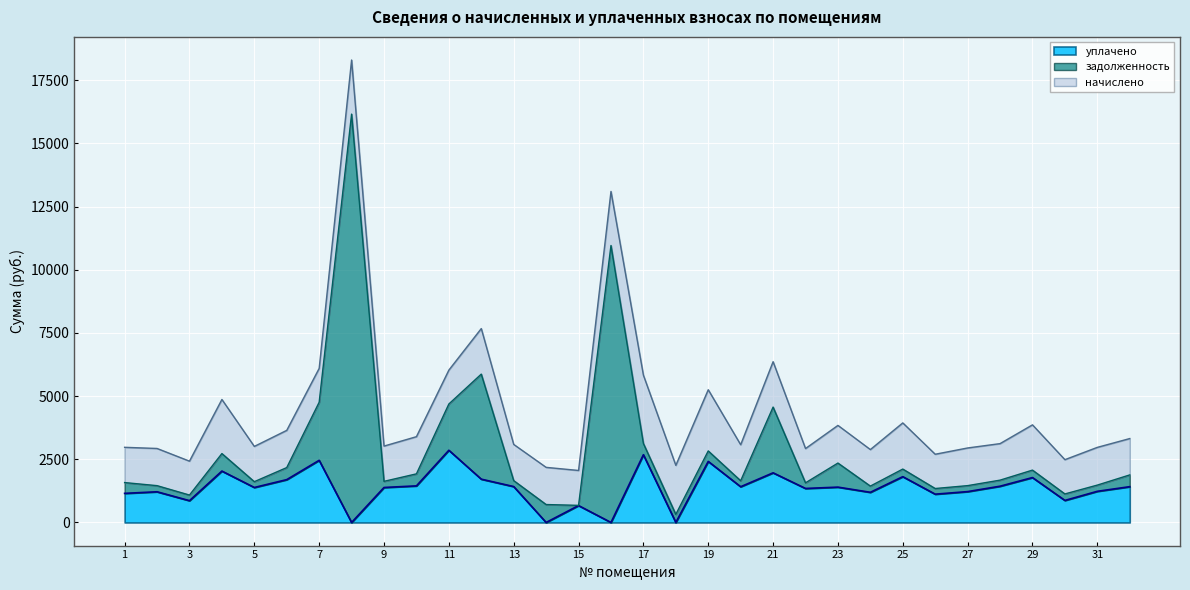

Between 24 and 25, which is larger?

25